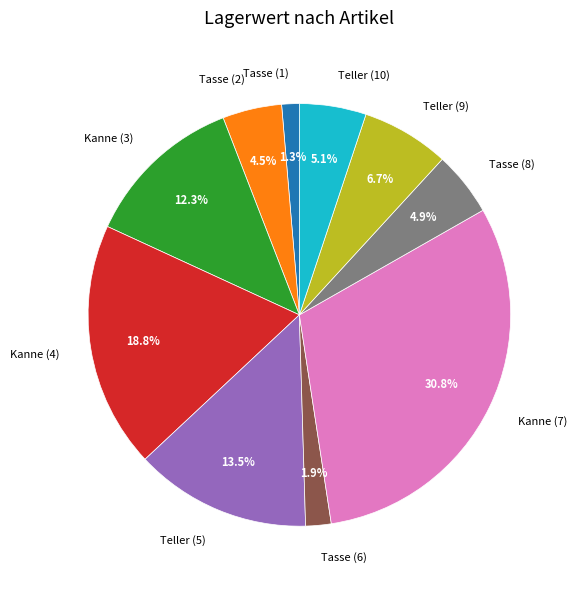

Between Tasse (8) and Tasse (1), which is larger?

Tasse (8)